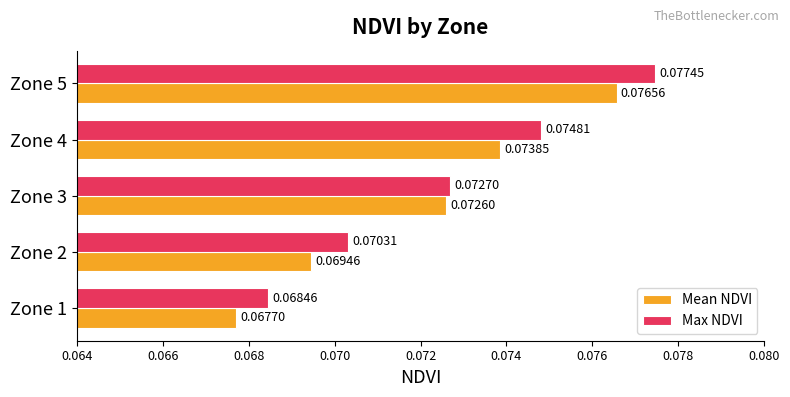

At how many categories does at least one series exceed 0?

5